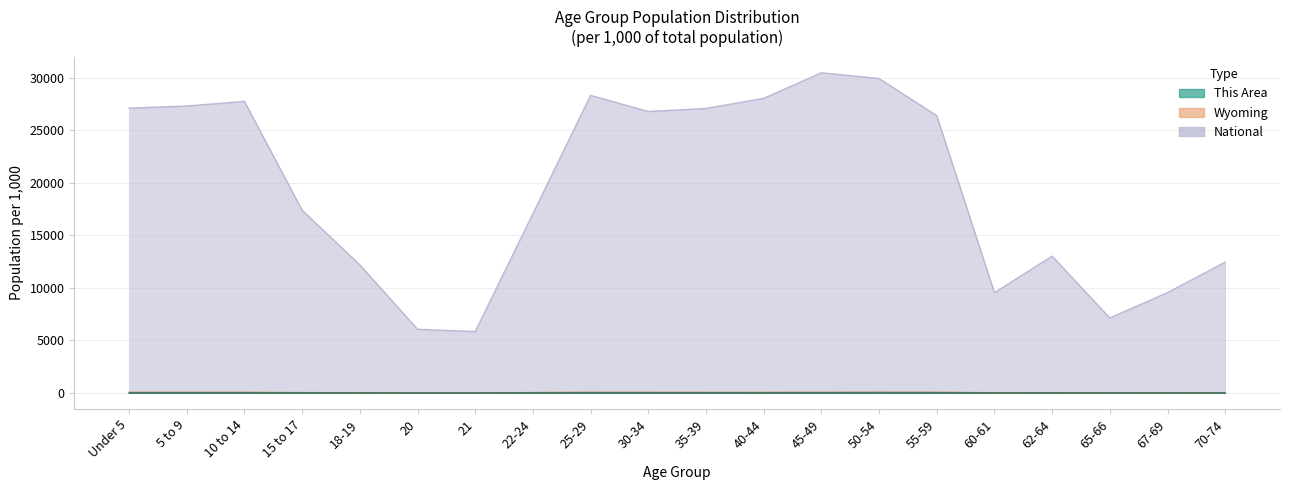

What is the label of the 16th point from the left?

60-61